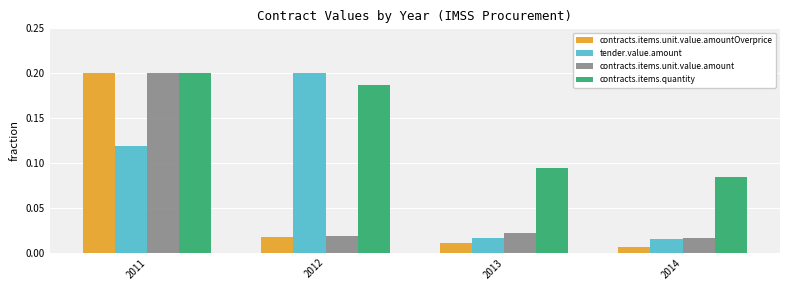

Which series changed the most between 2011 and 2014?

contracts.items.unit.value.amountOverprice